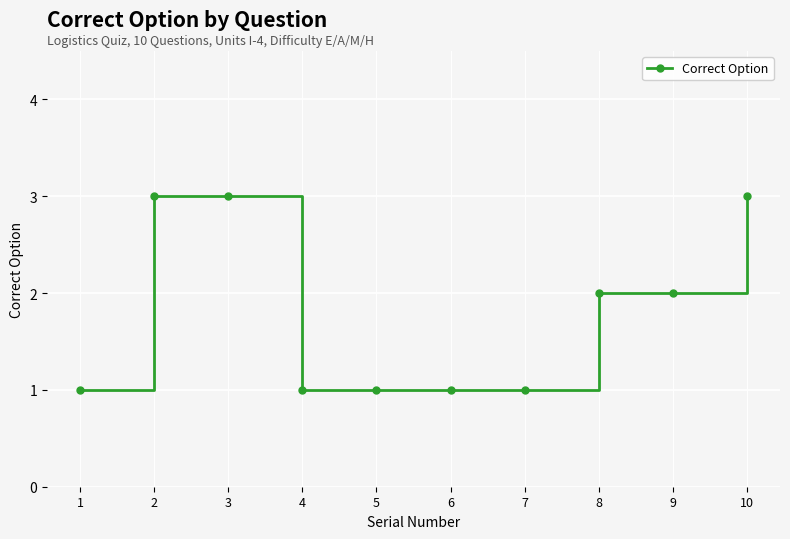

What is the maximum value shown in the chart?

3